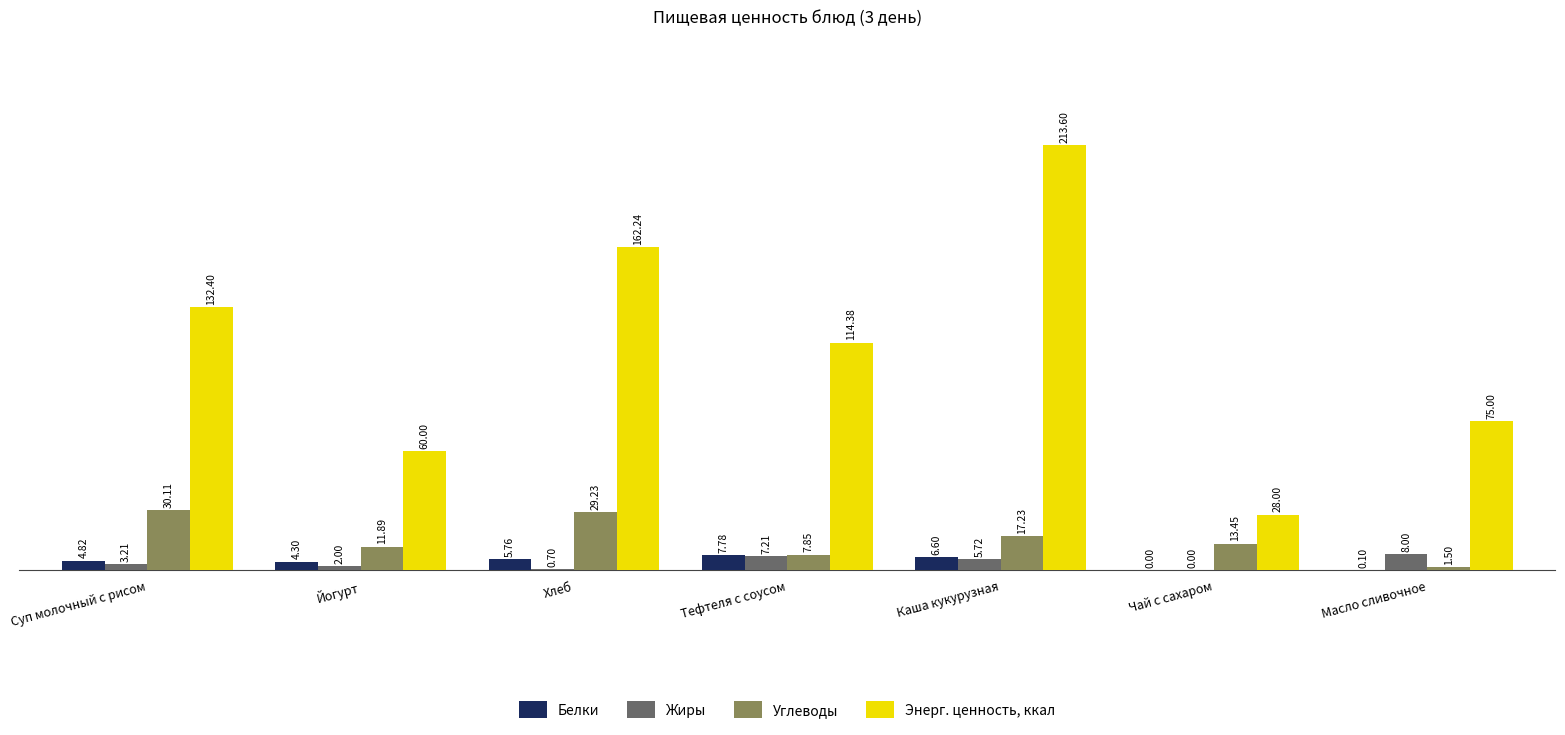

What are all the series names shown in the legend?

Белки, Жиры, Углеводы, Энерг. ценность, ккал